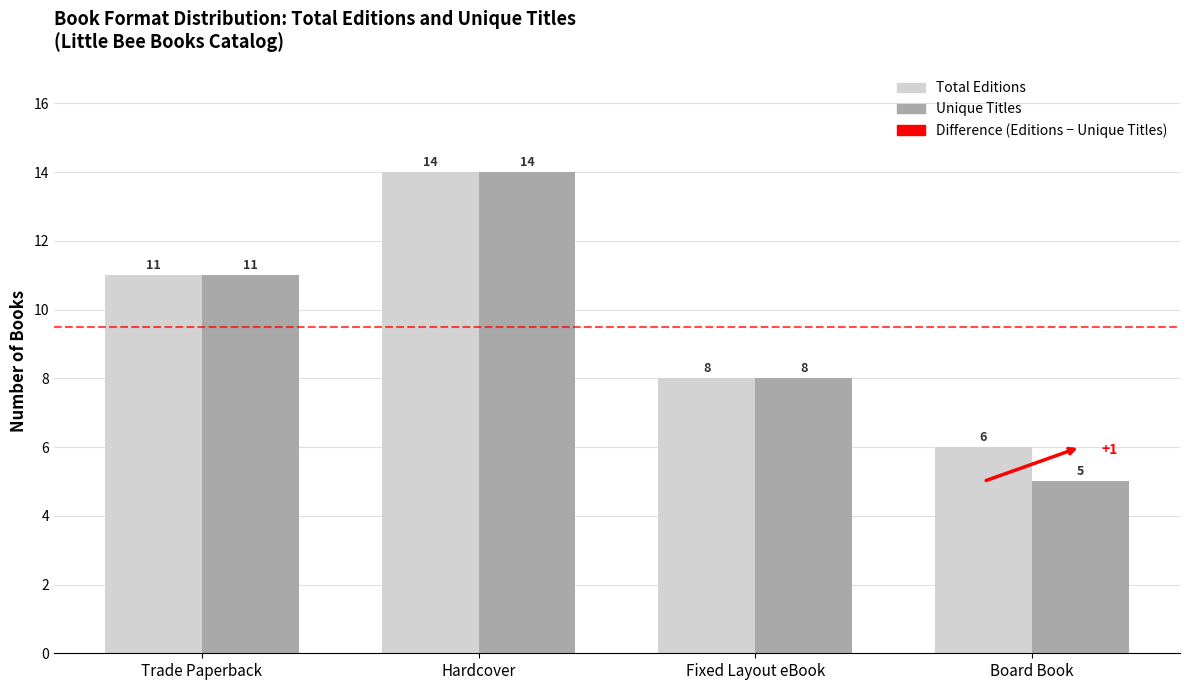

Where is Total Editions nearest to the value 10?

Trade Paperback